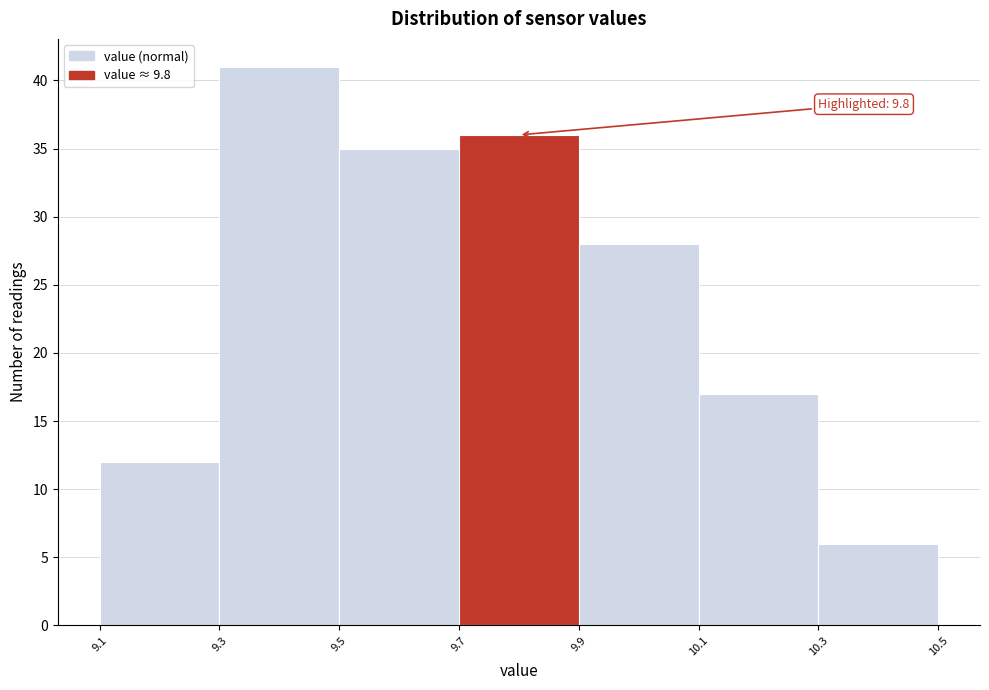

Over which range of the x-axis is the bar tallest?

9.3 to 9.5